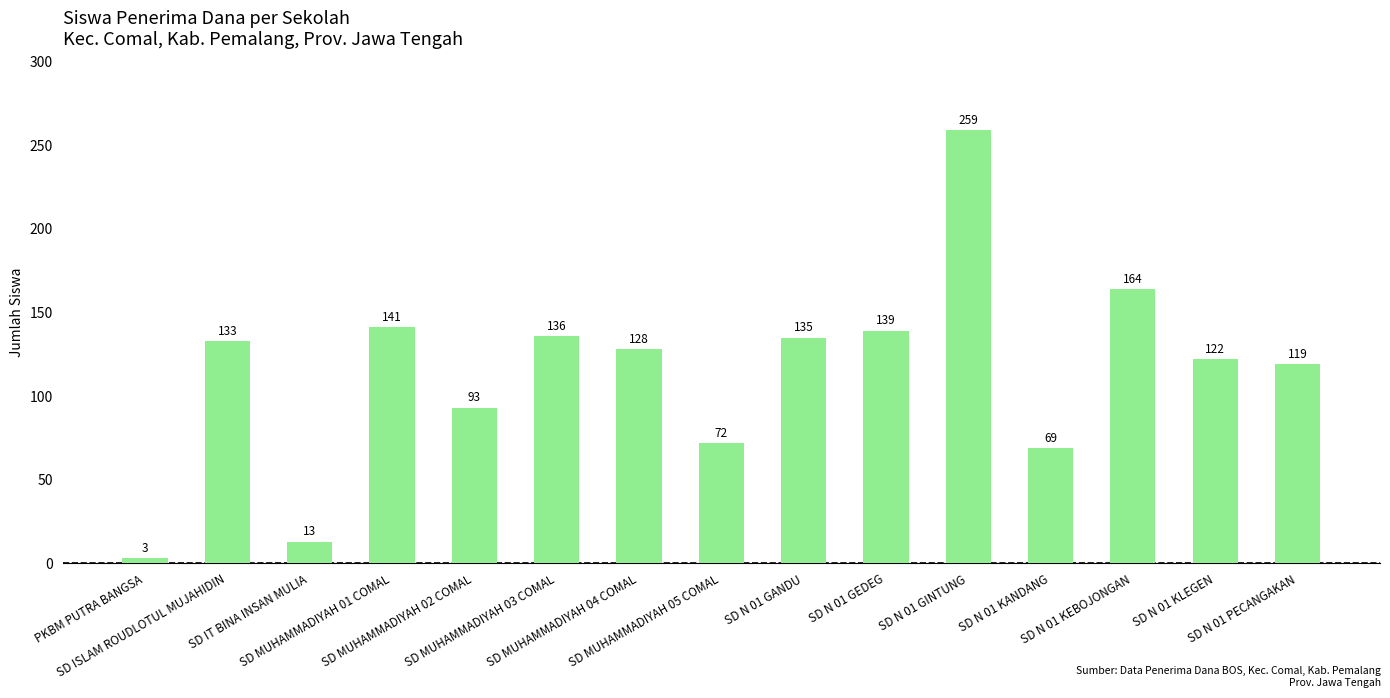

The chart shows a value of 76 at SD N 01 GANDU. True or false?

False